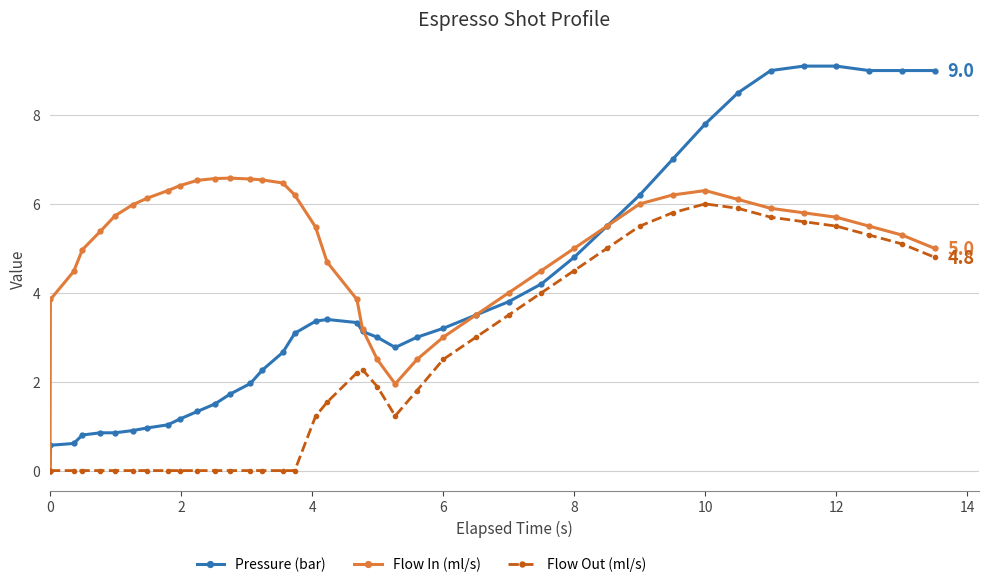

Which series has the largest total across all categories?

Flow In (ml/s)